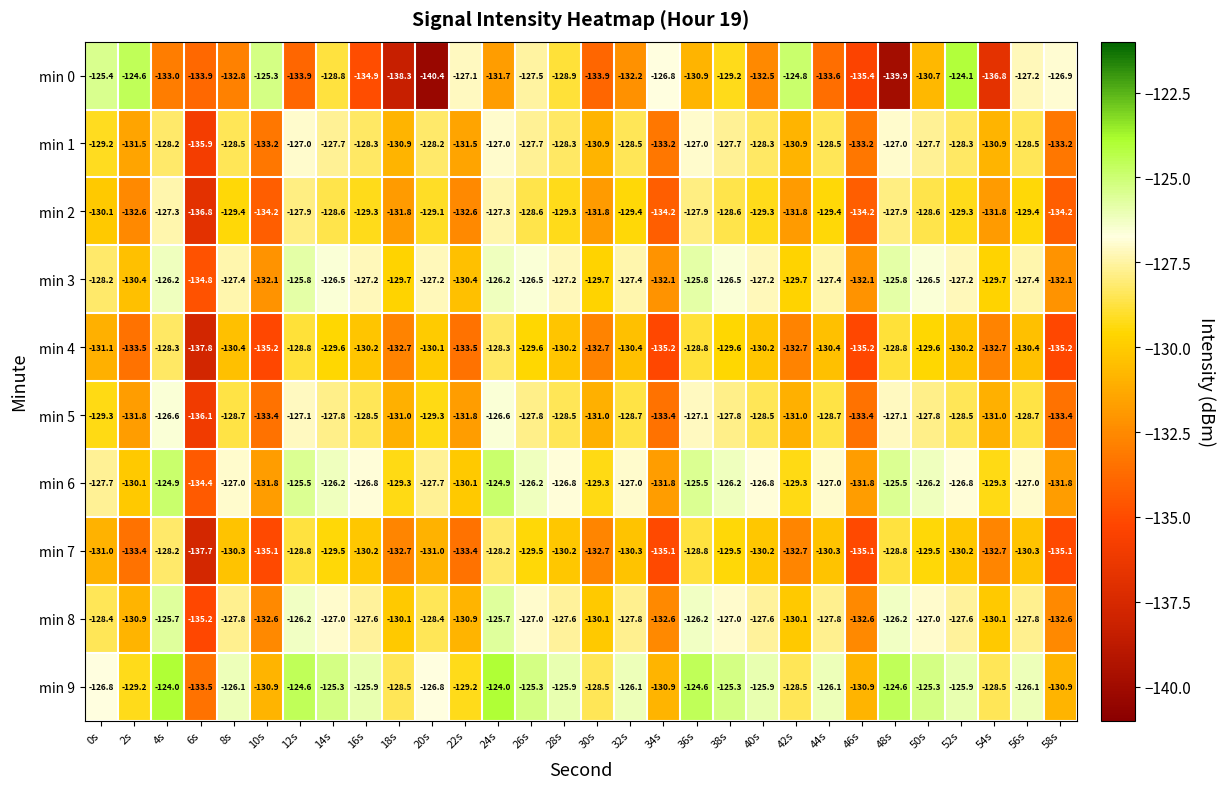

True or false: min 7 has a value of -75.1 at 22s.

False